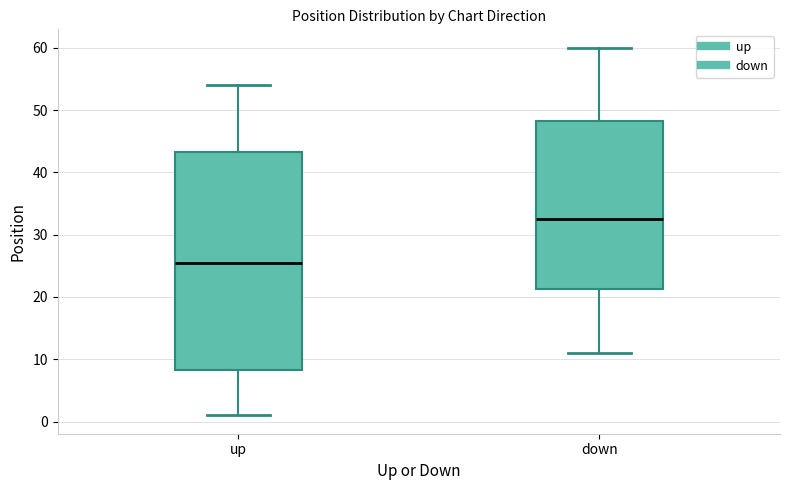

Where is the lower edge of the box for down on the y-axis? The values are not printed on the chart, so give them approximately, as read against the axis.

21